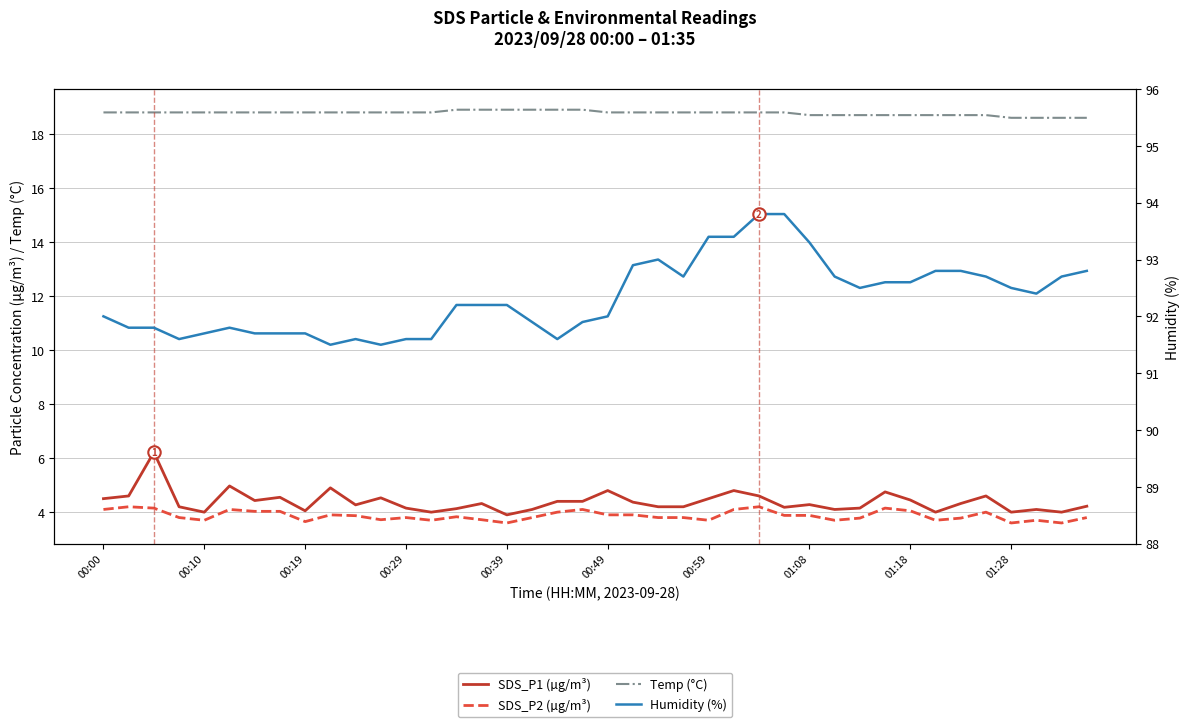

Which series has the largest Y range (max minus min)?

SDS_P1 (µg/m³)